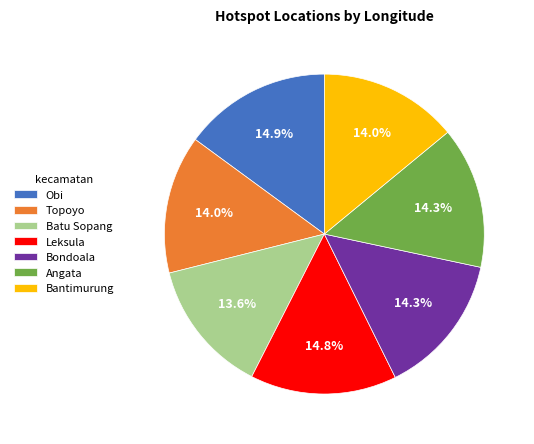

How many segments does this pie chart have?

7